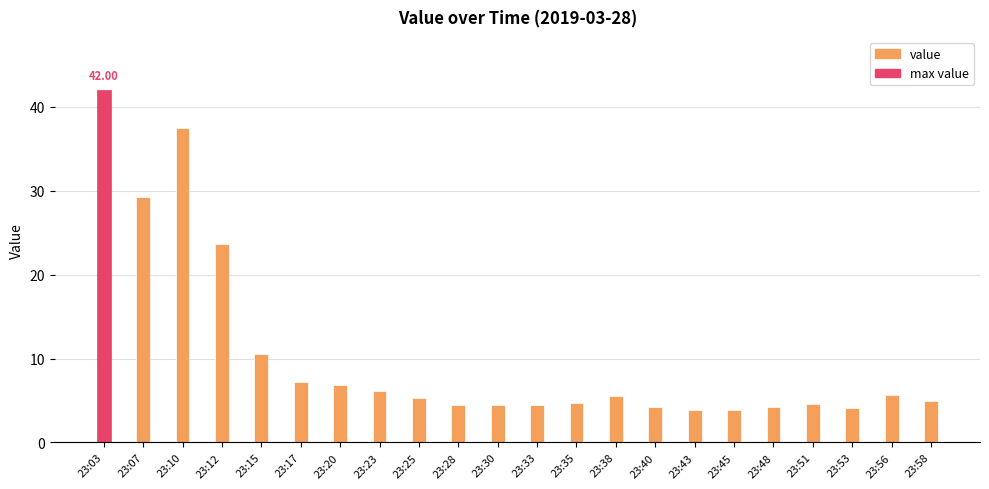

Is it true that the value at 23:12 is 39.2?

False